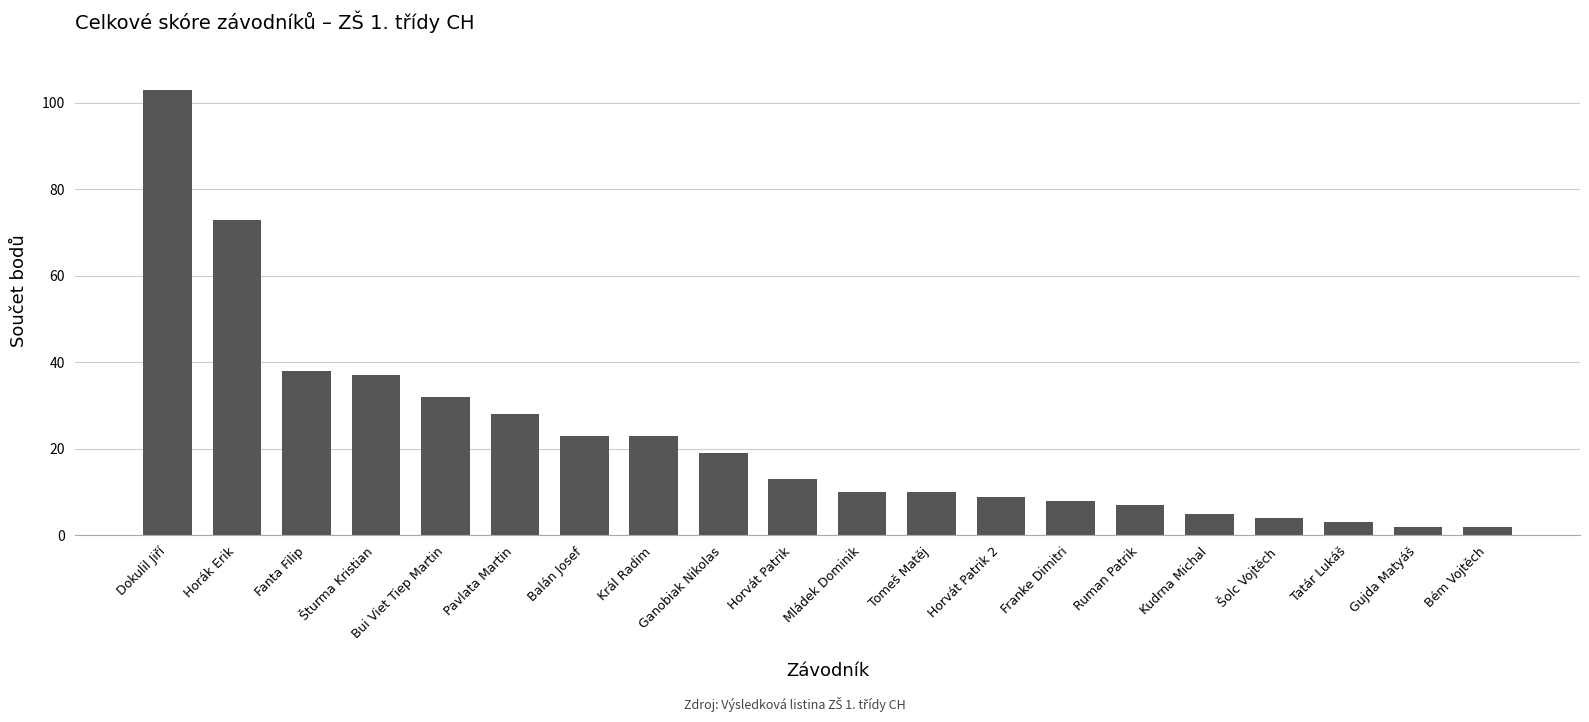

What is the sum of the values at Horvát Patrik and Franke Dimitri?

21